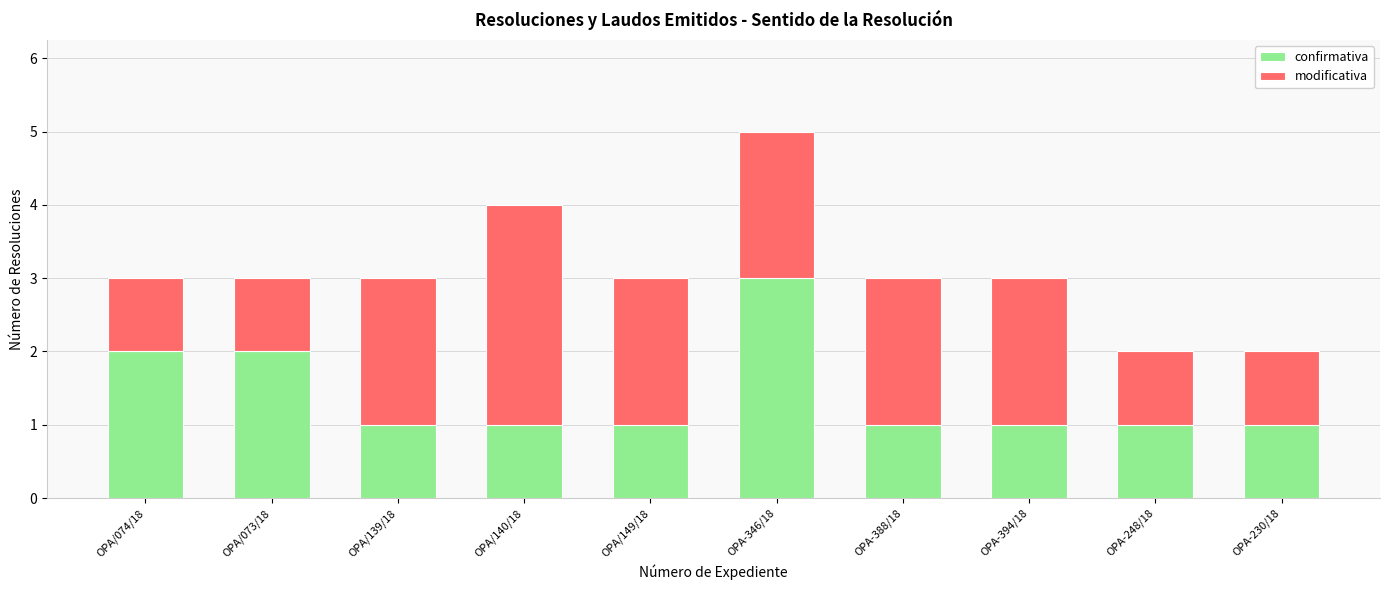

What is the total value across all series at OPA/140/18?

4